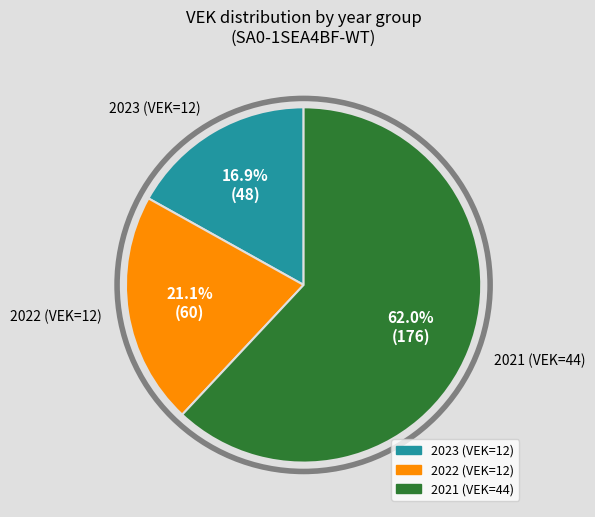

Count the number of slices in the pie.

3